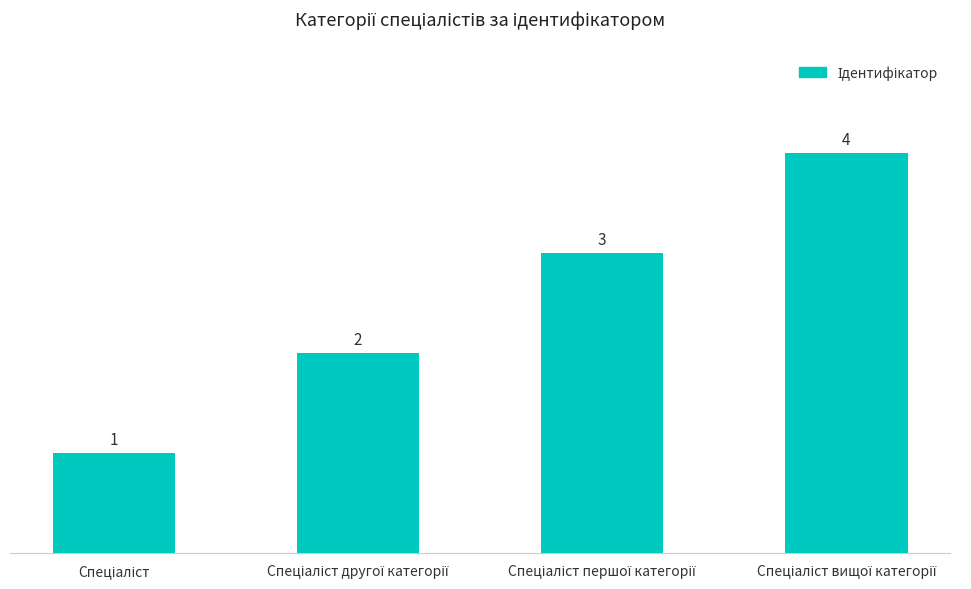

What is the difference between the maximum and minimum values?

3